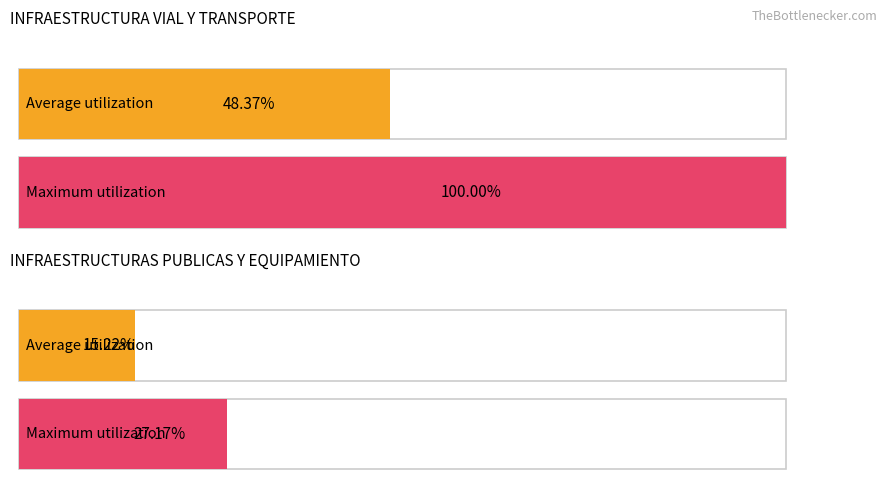

Which series has the largest total across all categories?

Maximum utilization